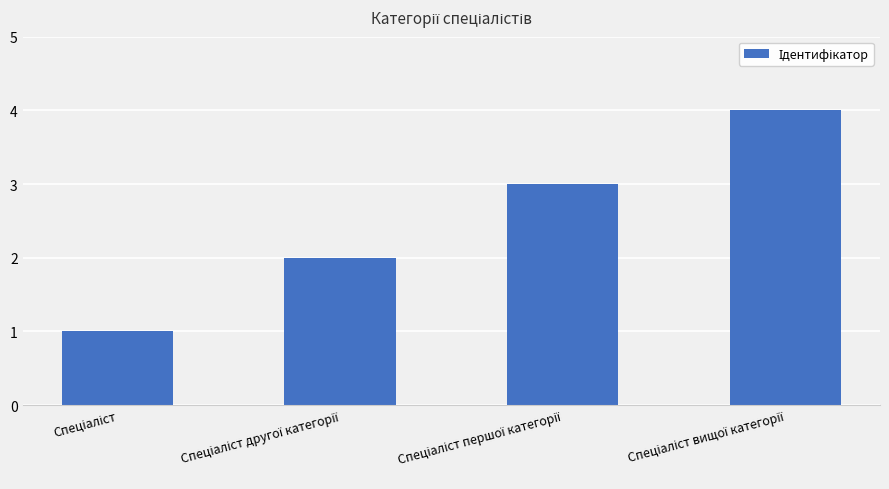

What is the sum of all values?

10